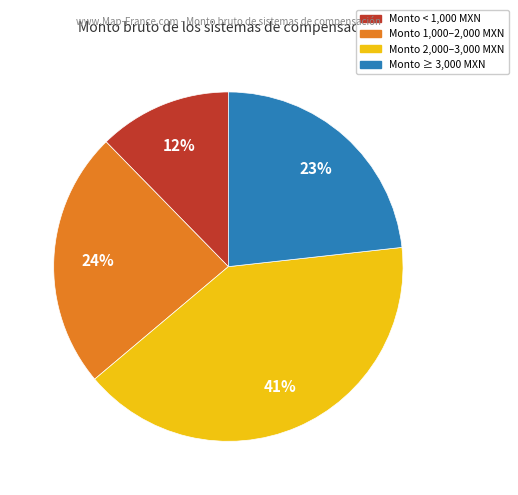

Is there a majority slice in this chart?

No